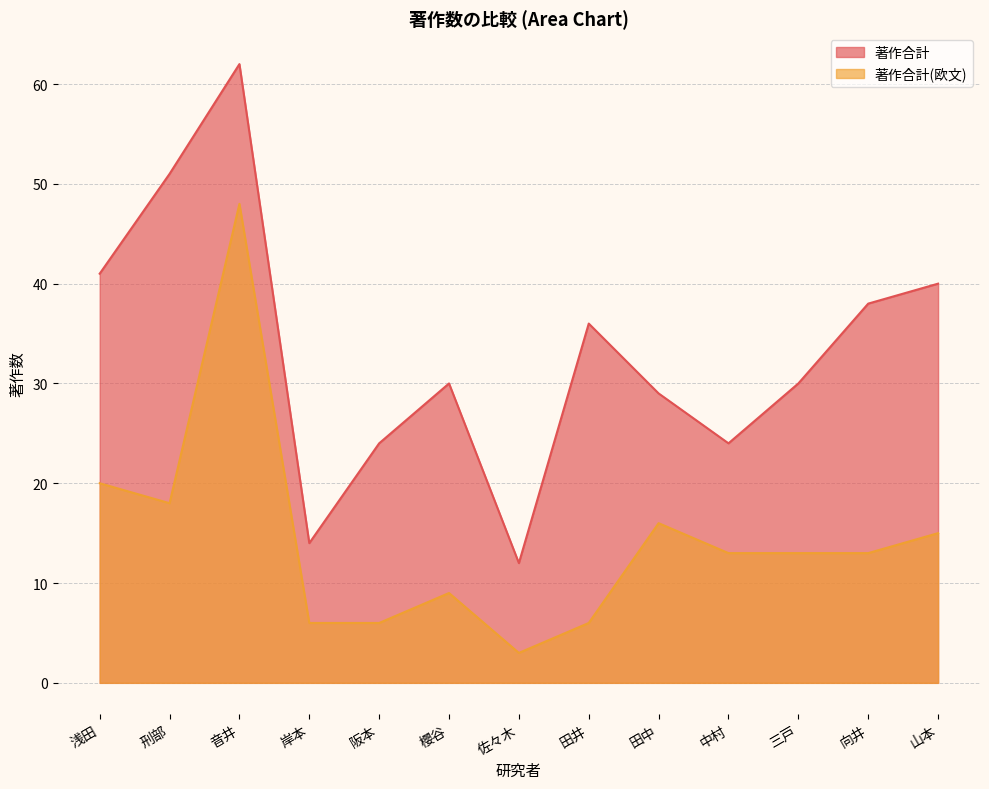

What is the minimum value shown in the chart?

3